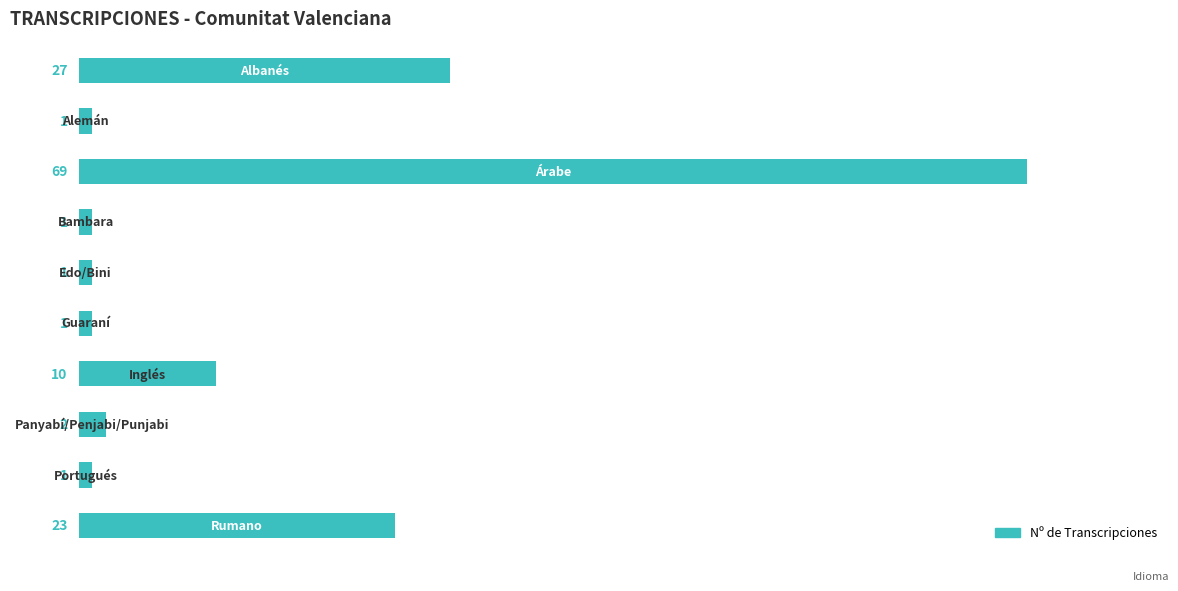

What is the difference between the second highest and minimum values?

26